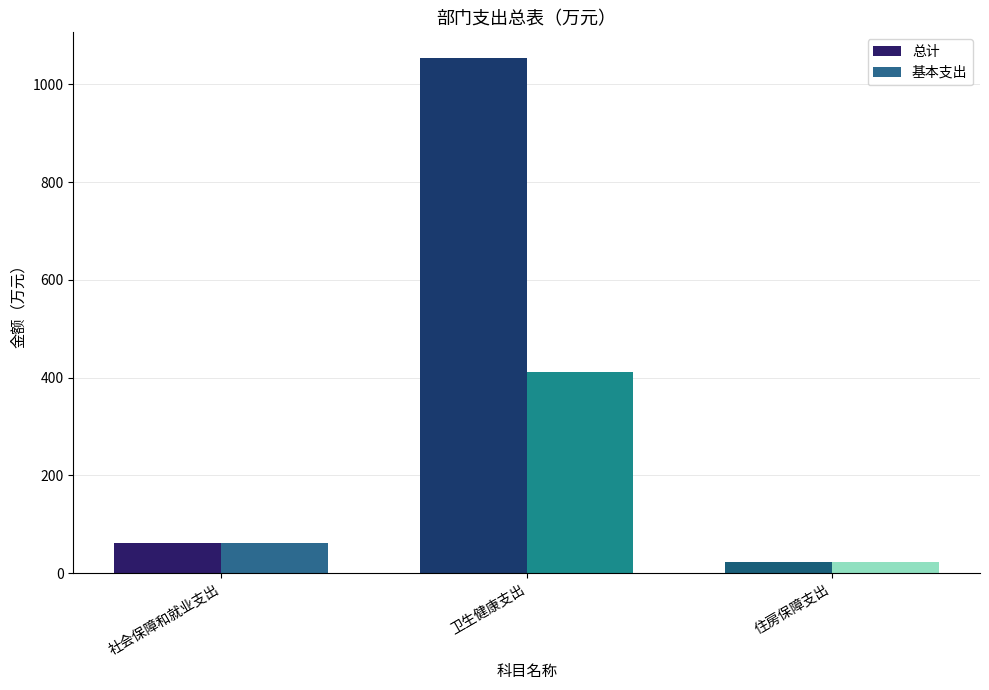

What is the difference between the second highest and minimum values in the 基本支出 series?

38.8